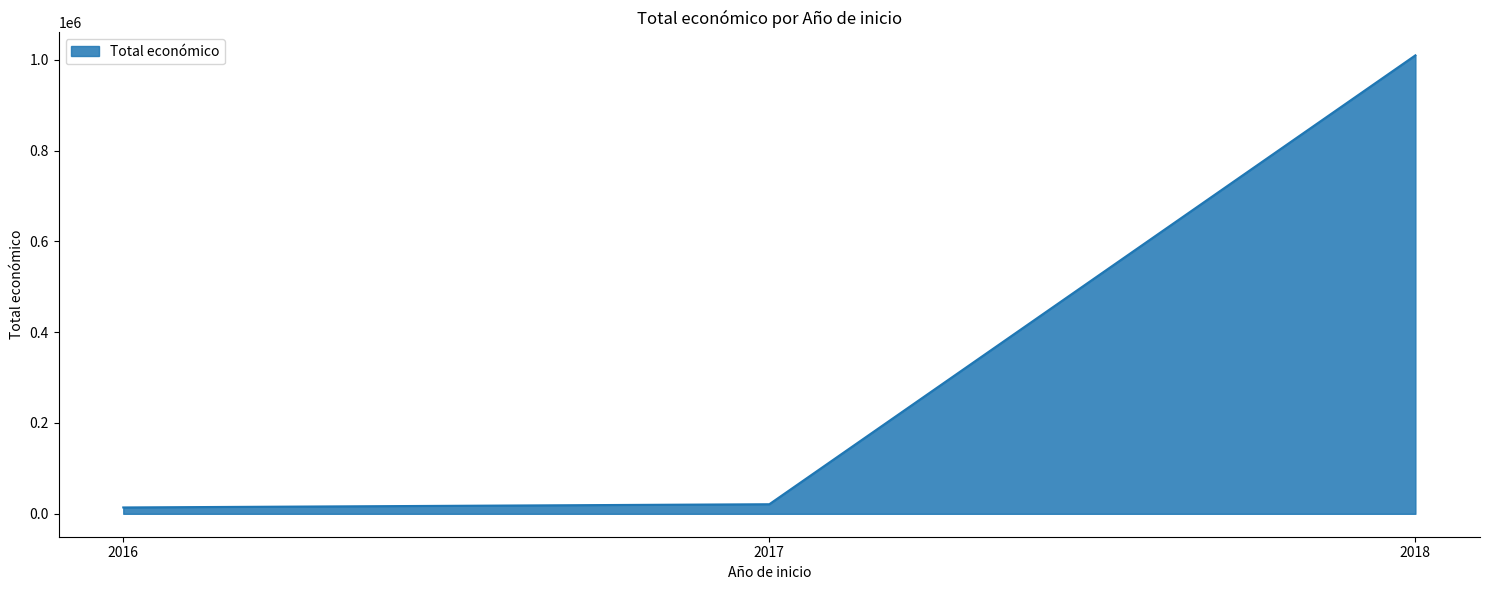

Which has a higher value, 2017 or 2018?

2018